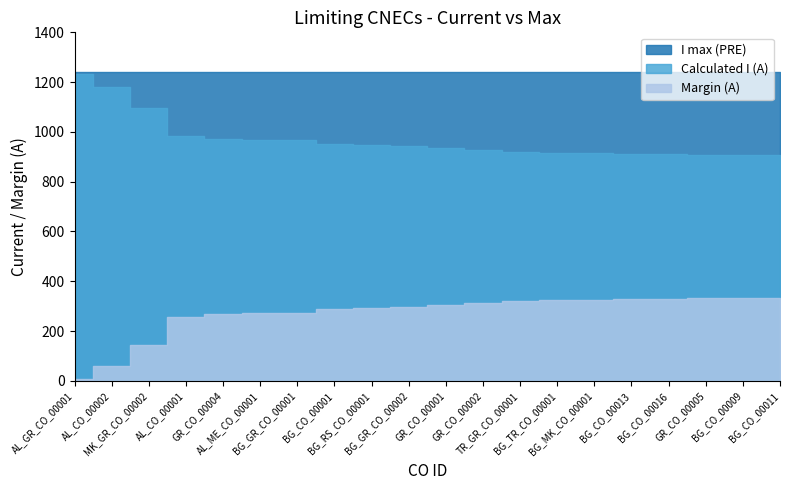

What is the difference between the Margin (A) values at BG_CO_00011 and BG_CO_00016?

1